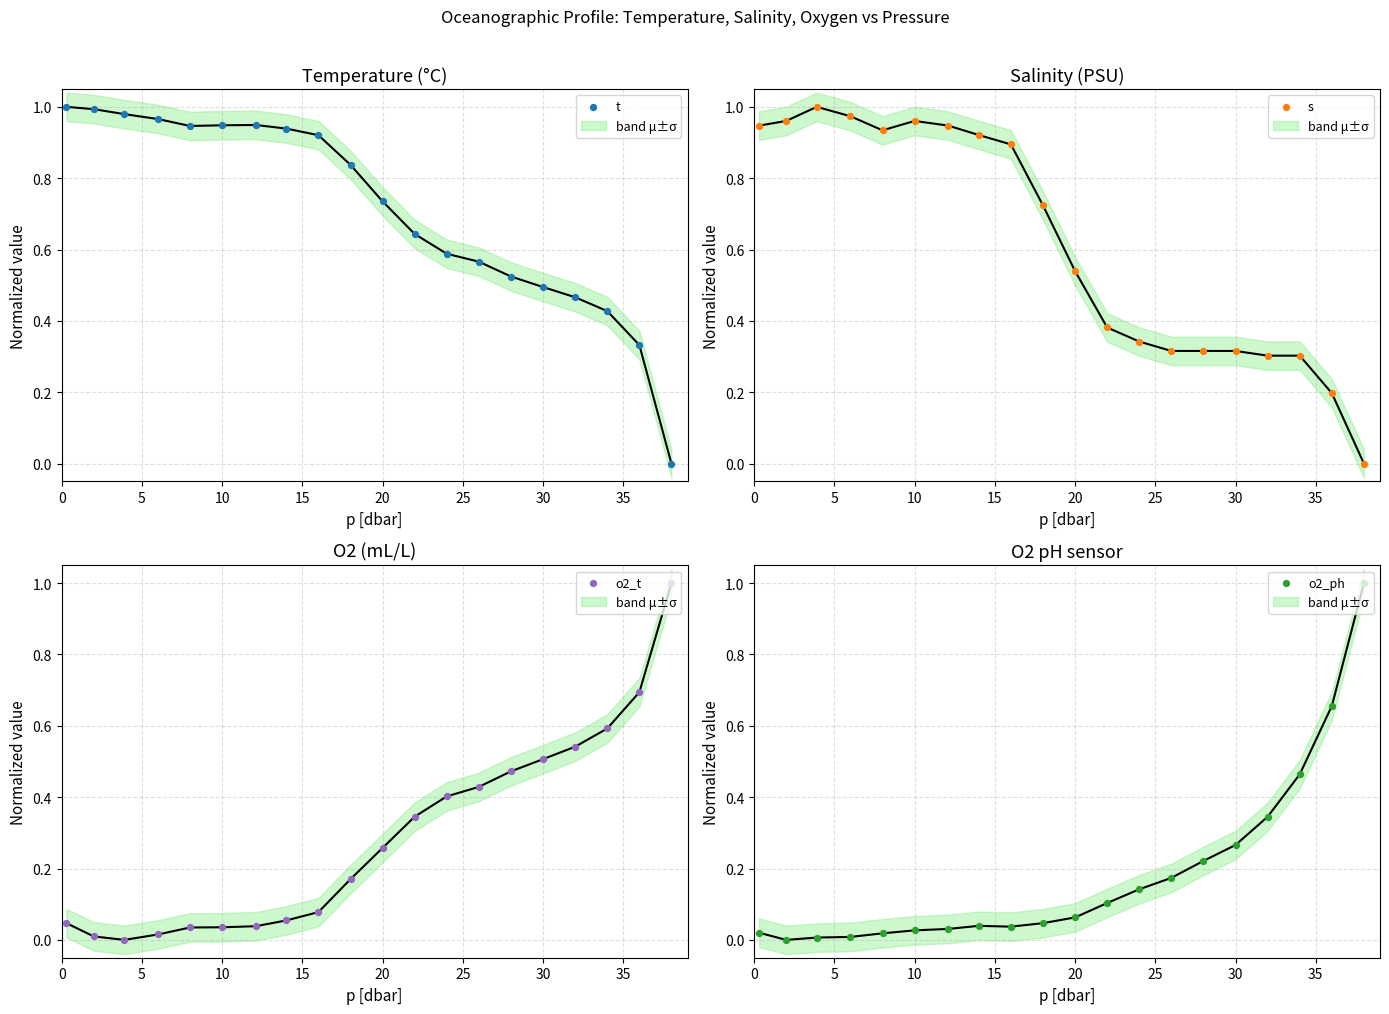

Which series has the largest Y range (max minus min)?

t